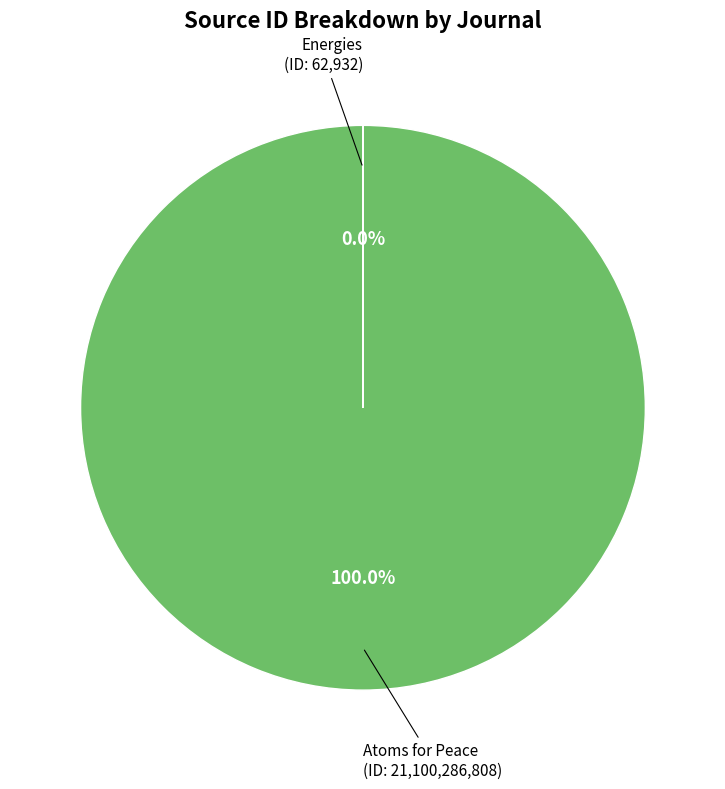

To the nearest percent, what is the difference between the largest and smallest slice percentages?

100%